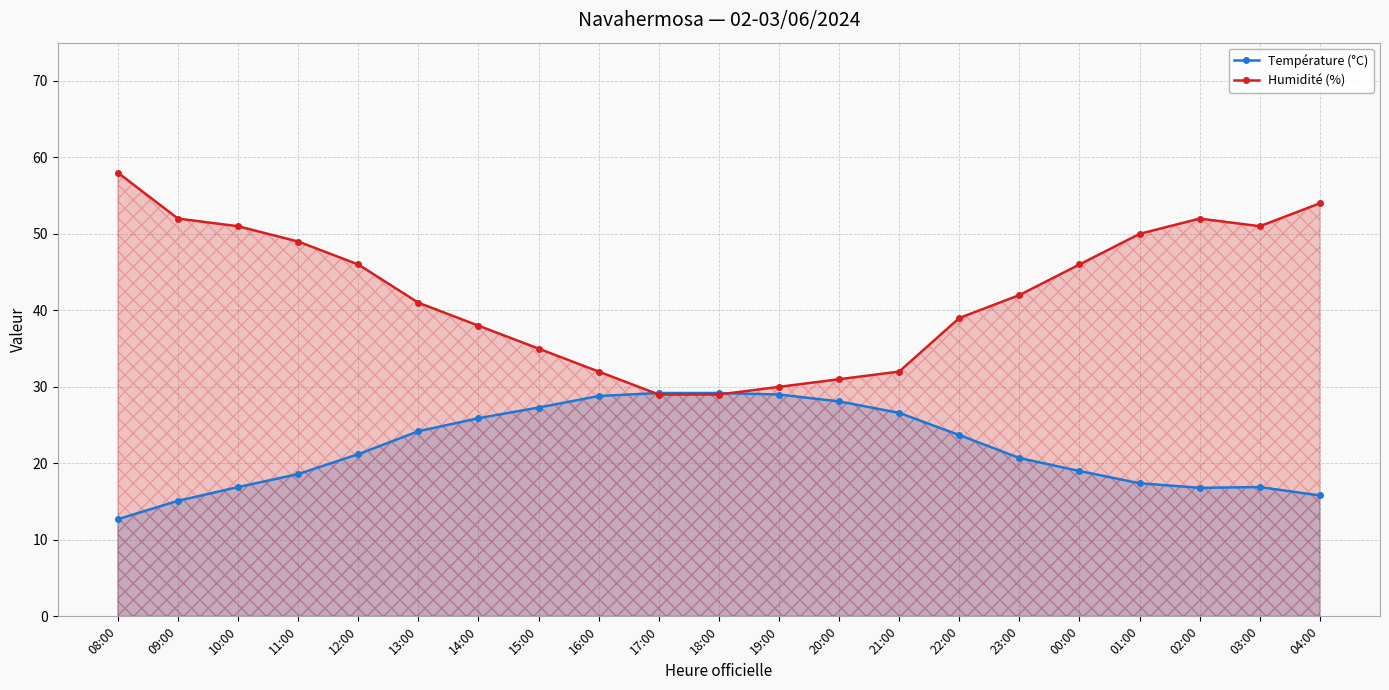

What position from the left is 20:00?

13